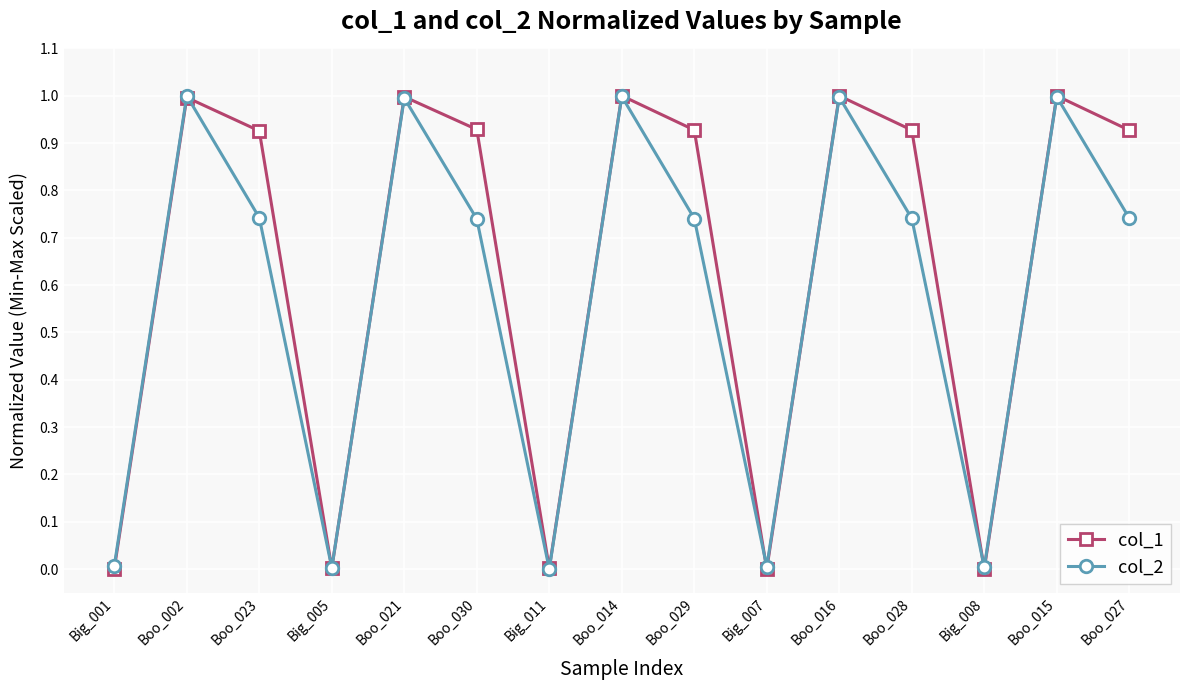

In col_1, how many points are lower than both neighbors (excluding endpoints)?

4